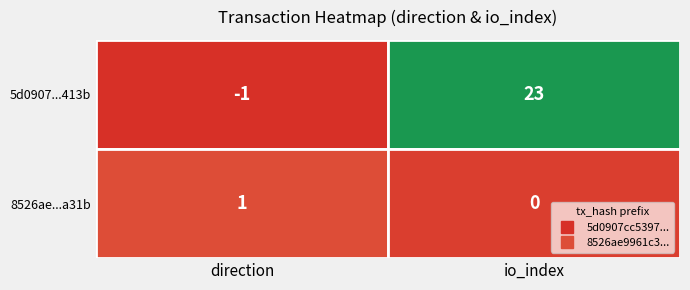

The 5d0907...413b series shows 23 at io_index. True or false?

True